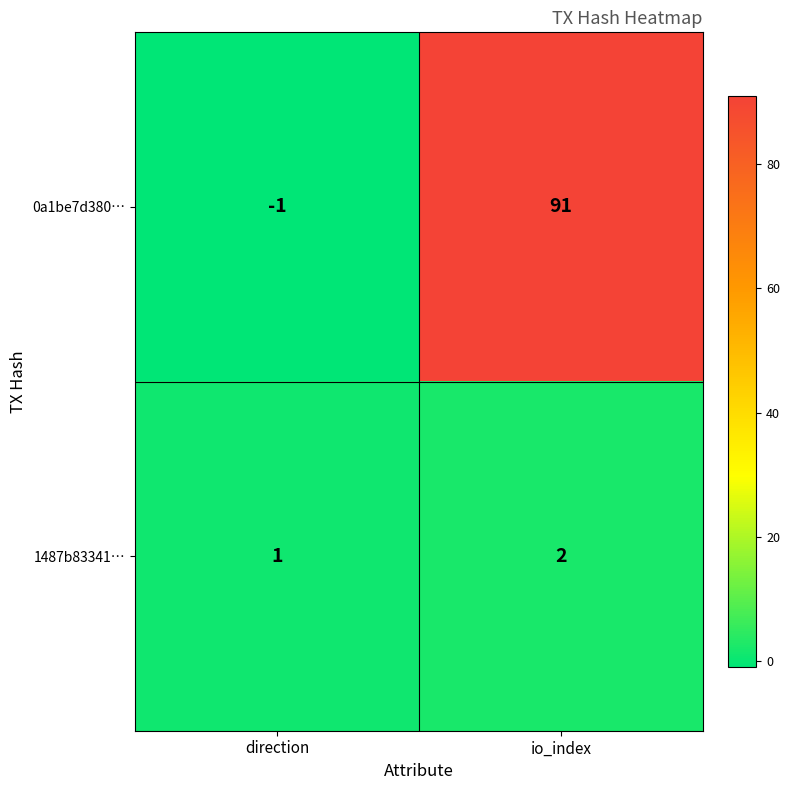

Where is 1487b83341… nearest to the value 1?

direction